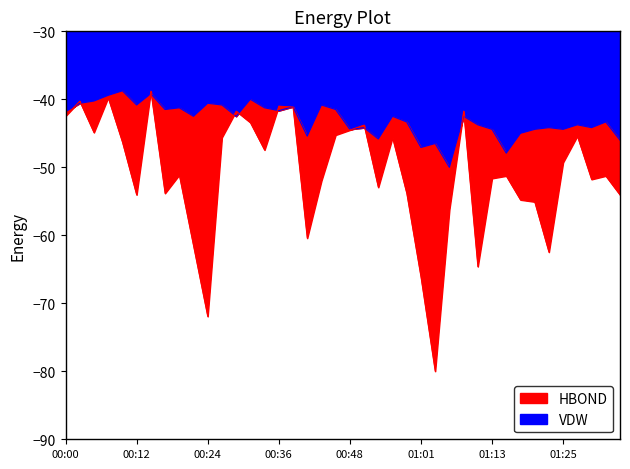

What is the total value across all series at 01:05?

-106.2